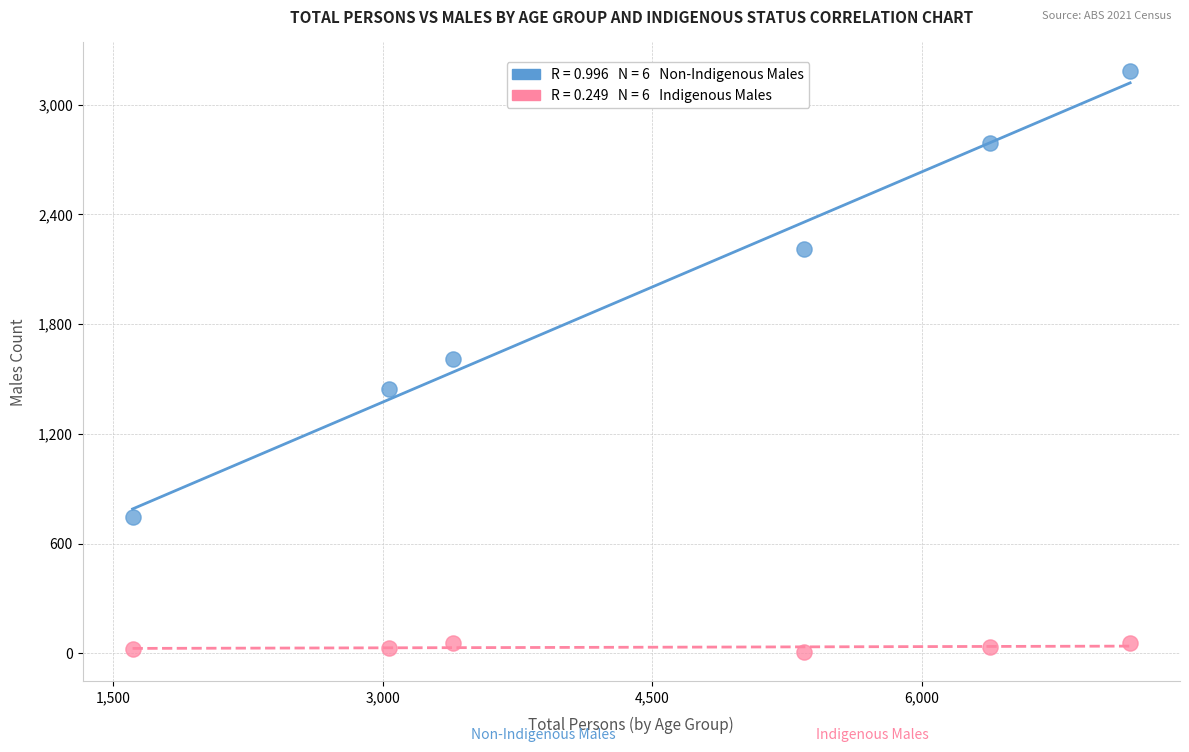

Across all data points, what is the range of X values (max minus min)?

5551